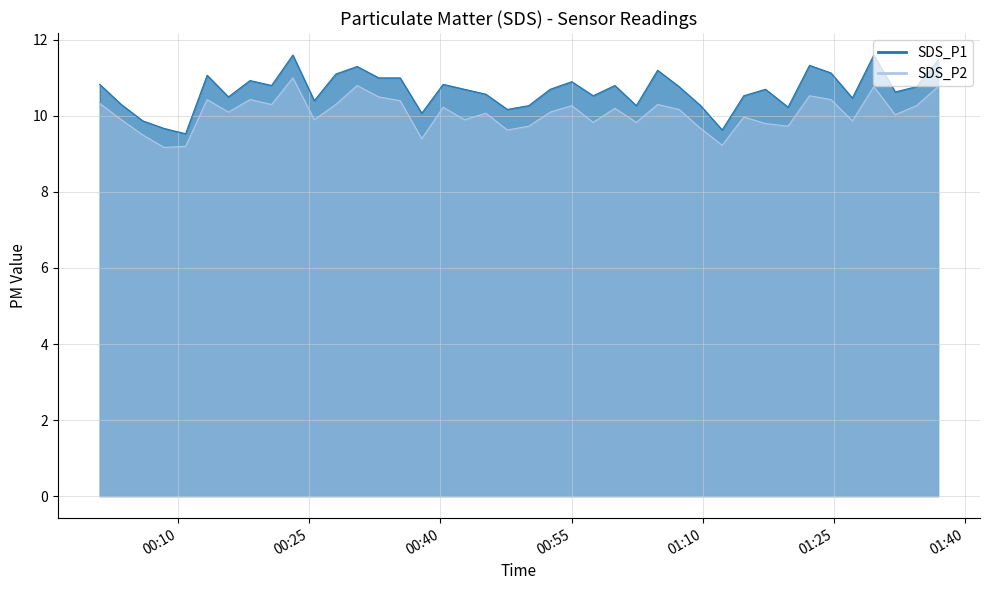

What is the highest value of the SDS_P1 series?

11.6